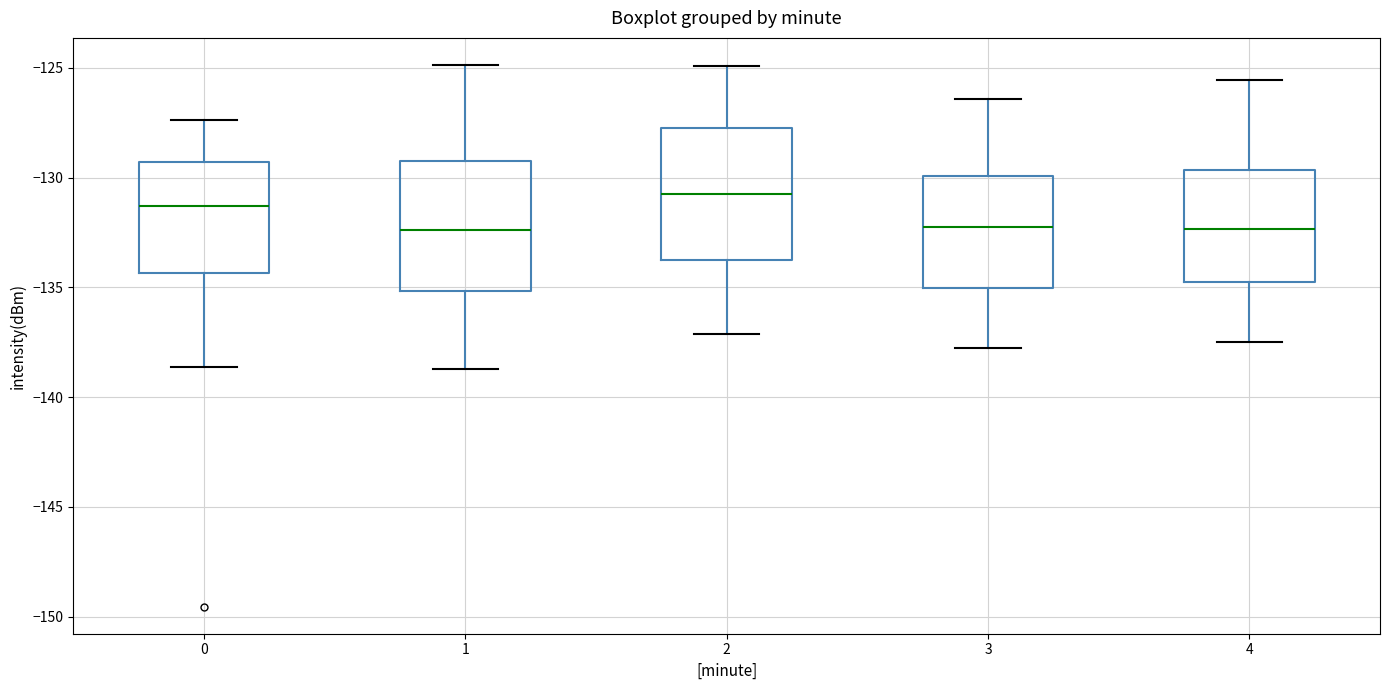

Which box has the highest median line?

2